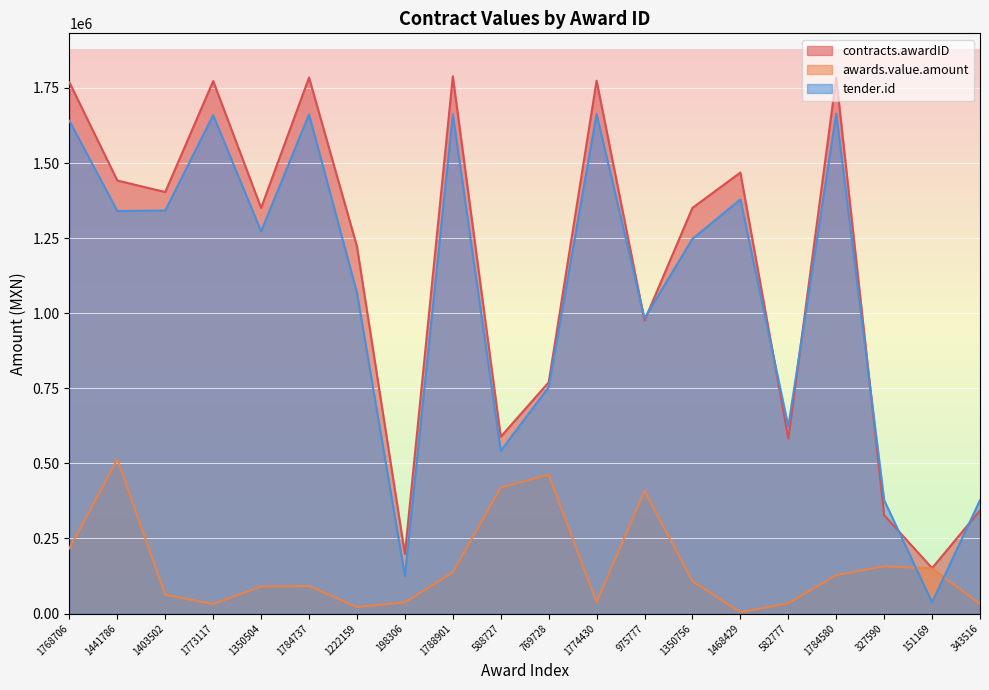

How many lines are shown in the chart?

3